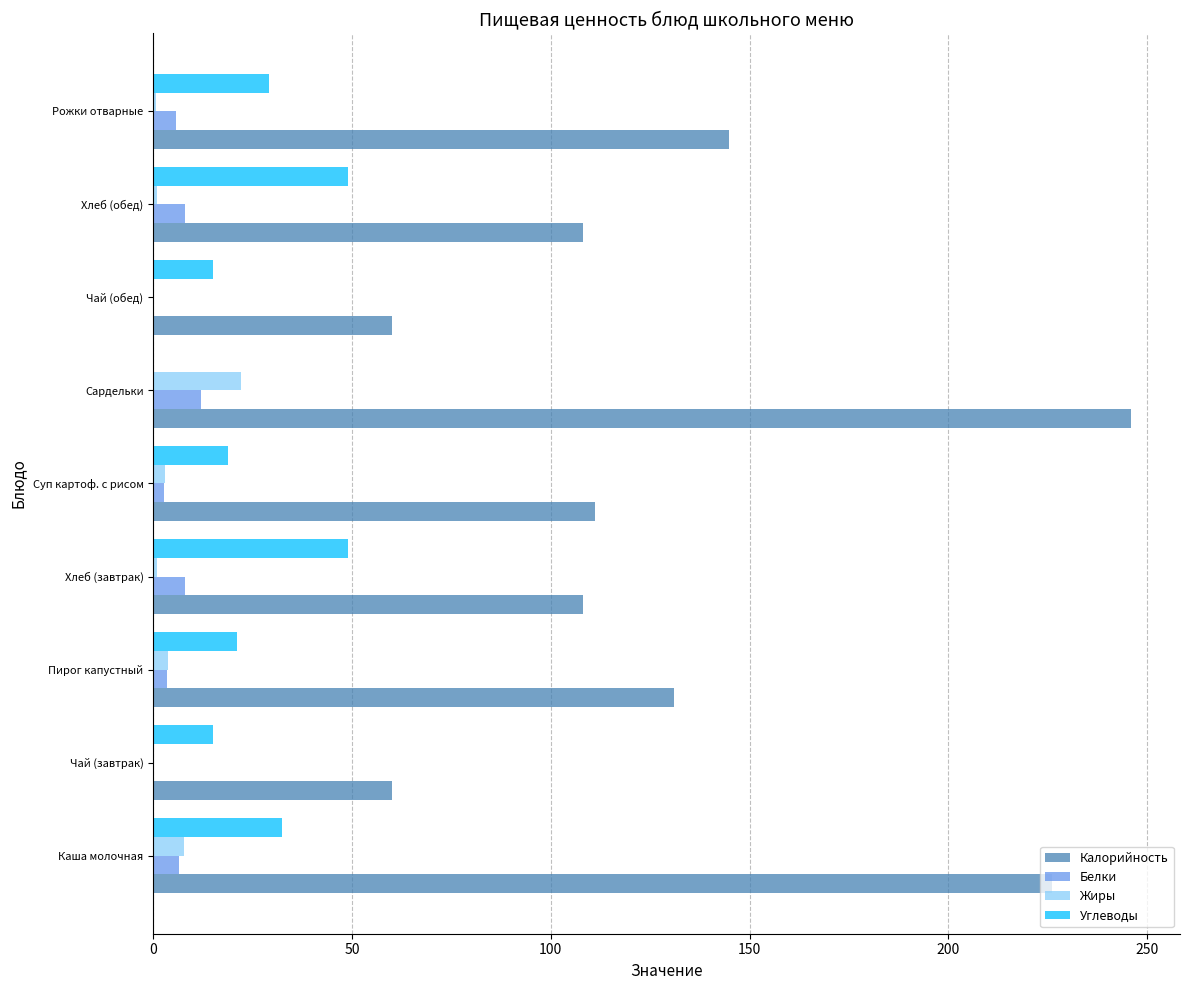

How many values in the Калорийность series exceed 111?

5